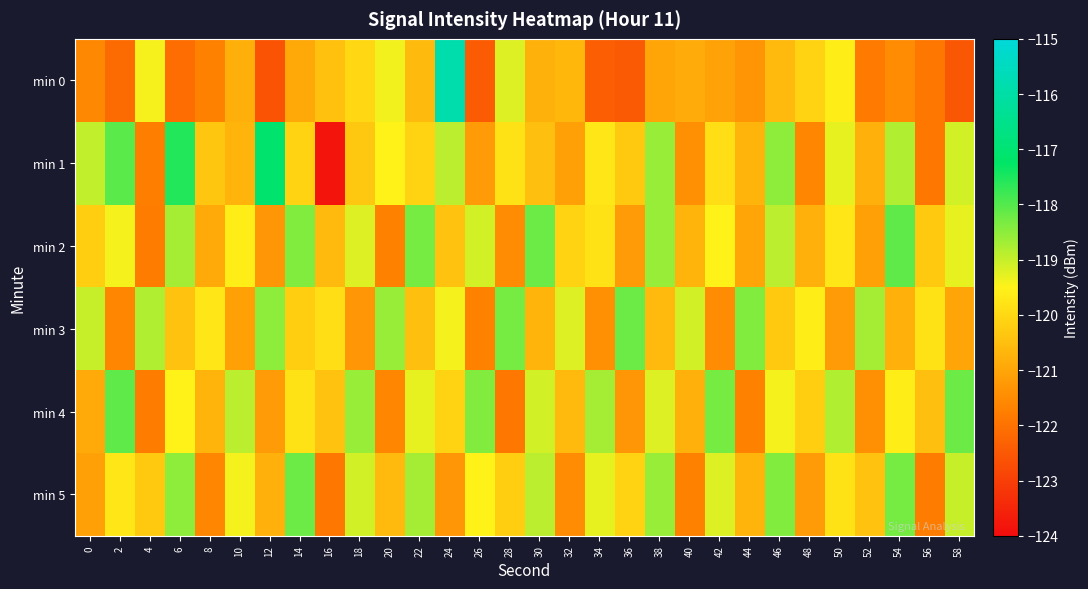

What is the difference between the highest and lowest values at 42?

3.2